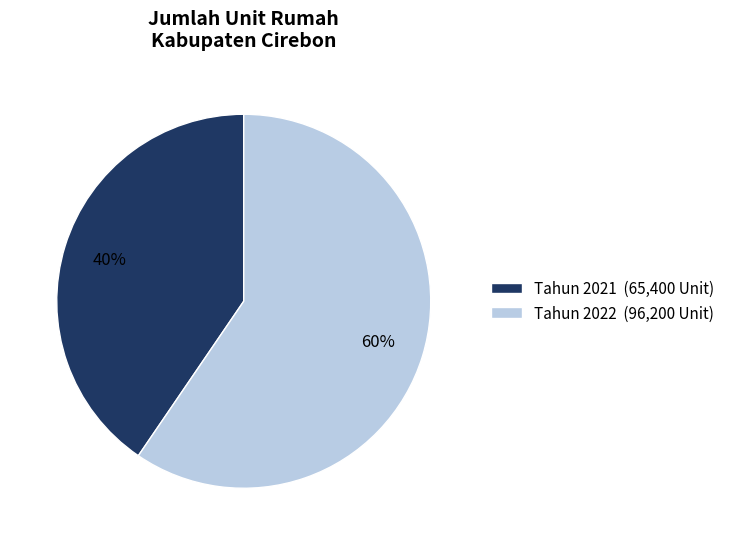

To the nearest percent, what percentage of the pie is Tahun 2022 (96,200 Unit)?

60%